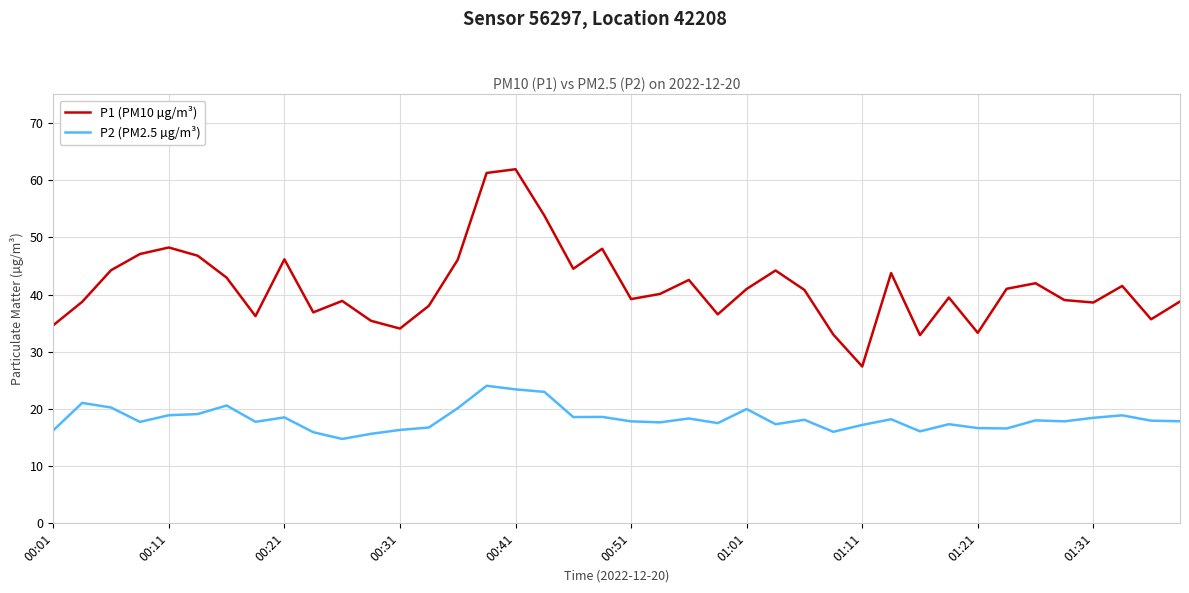

Which series has the largest range (max minus min)?

P1 (PM10 µg/m³)